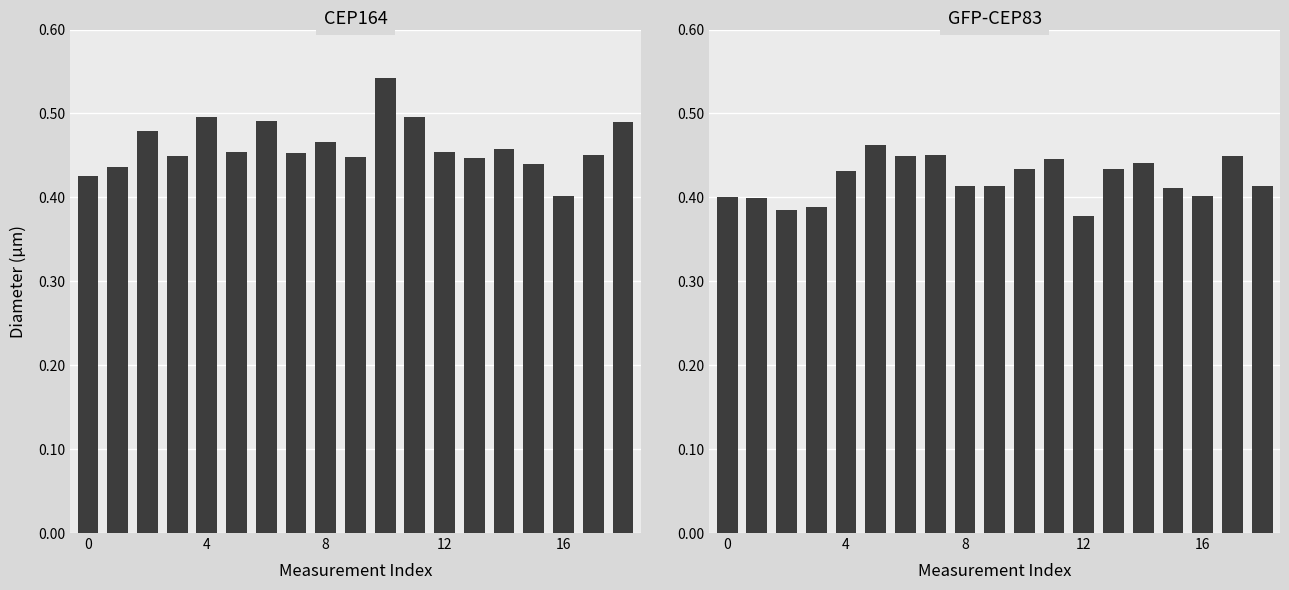

Reading left to right, transcribe all the data shown in this chart.

CEP164: 0.4	0.4	0.5	0.4	0.5	0.5	0.5	0.5	0.5	0.4	0.5	0.5	0.5	0.4	0.5	0.4	0.4	0.5	0.5
GFP-CEP83: 0.4	0.4	0.4	0.4	0.4	0.5	0.4	0.5	0.4	0.4	0.4	0.4	0.4	0.4	0.4	0.4	0.4	0.4	0.4